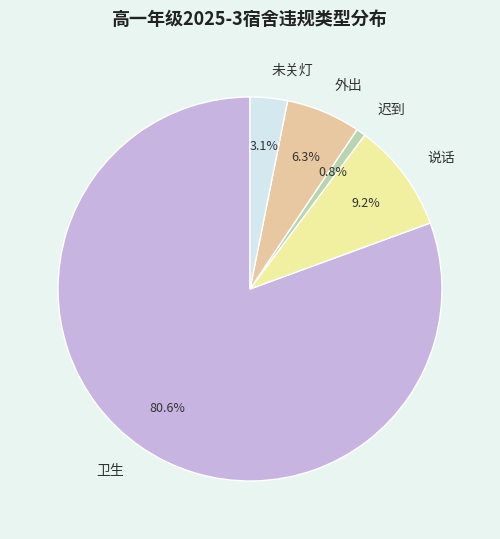

Is there a majority slice in this chart?

Yes